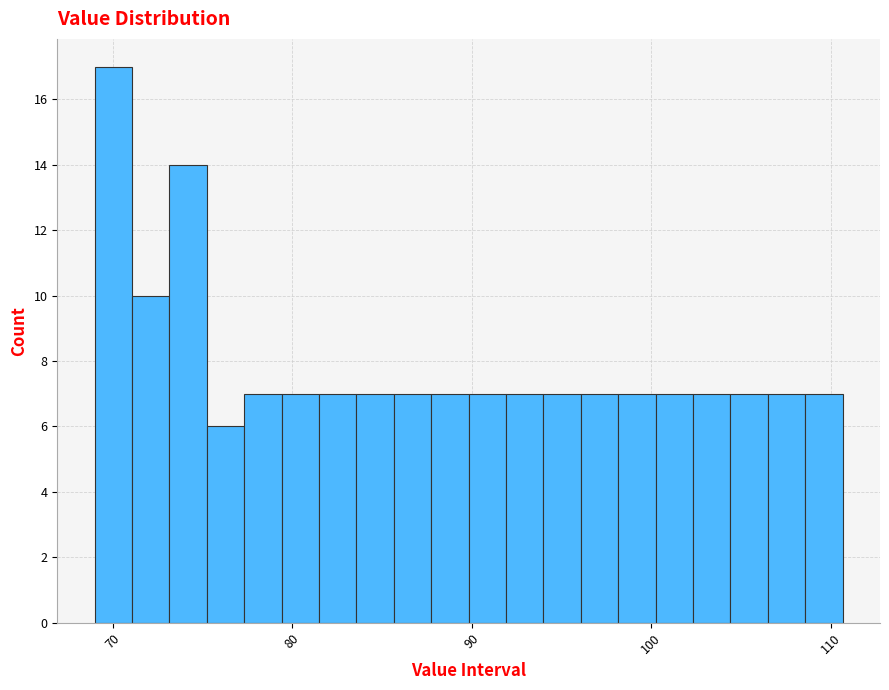

Around what value on the x-axis is the tallest bar? Give the approximate position of its centre, as read against the axis.

70